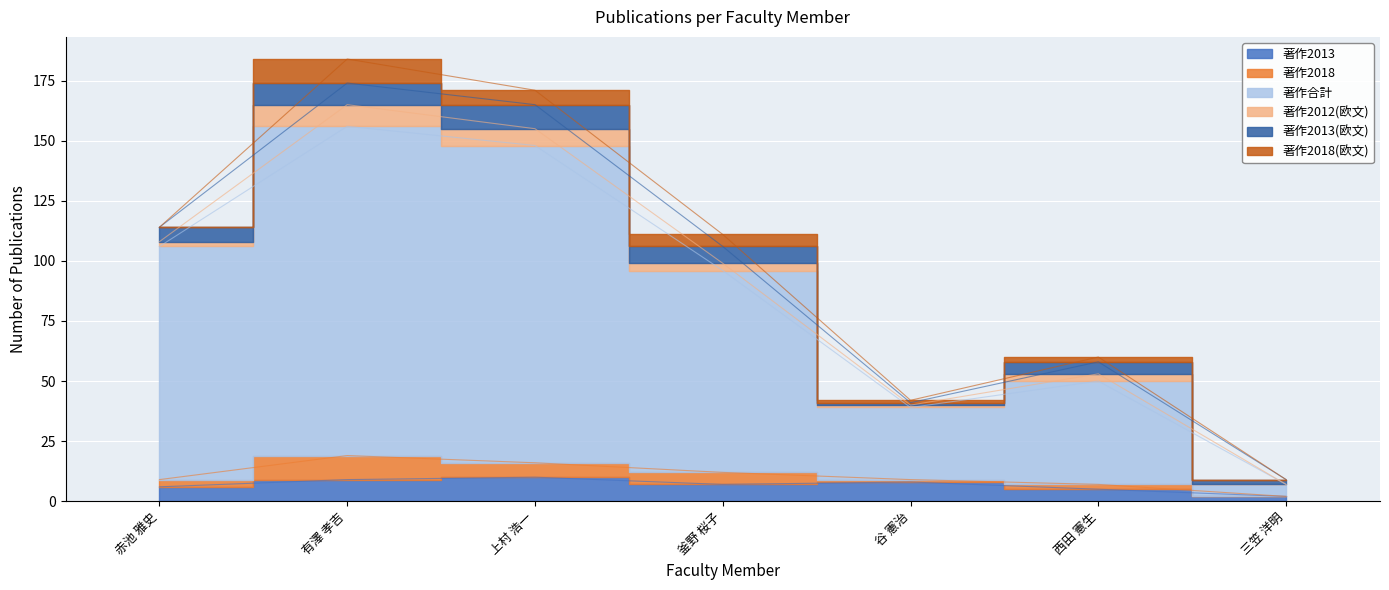

Is it true that 著作2012(欧文) equals 3 at 西田 憲生?

True